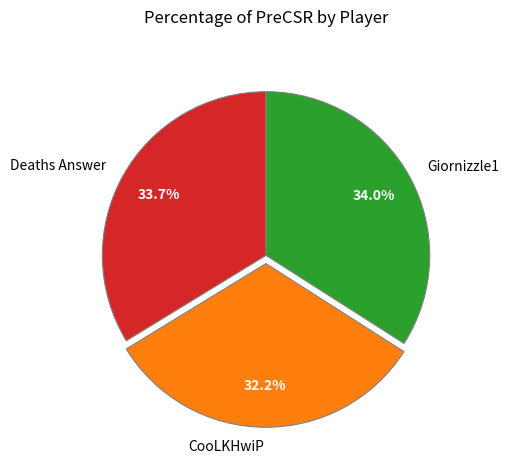

Which category has the smallest portion of the pie?

CooLKHwiP